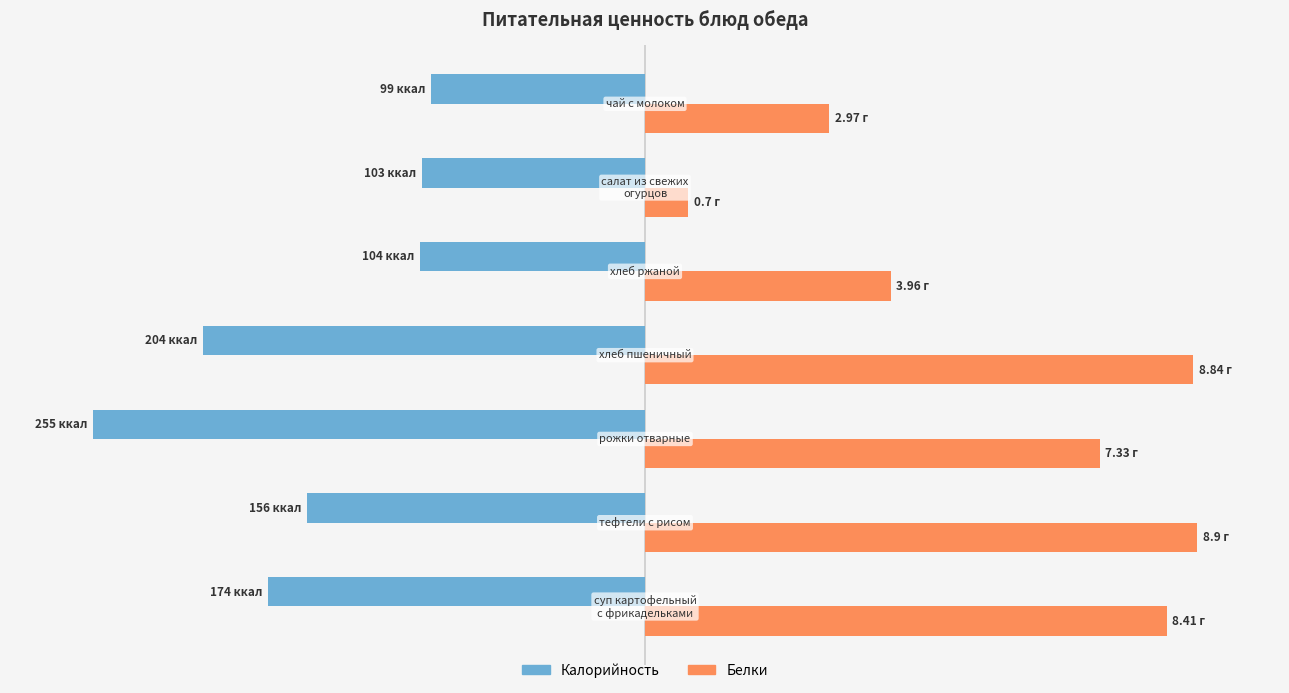

What are all the series names shown in the legend?

Калорийность, Белки